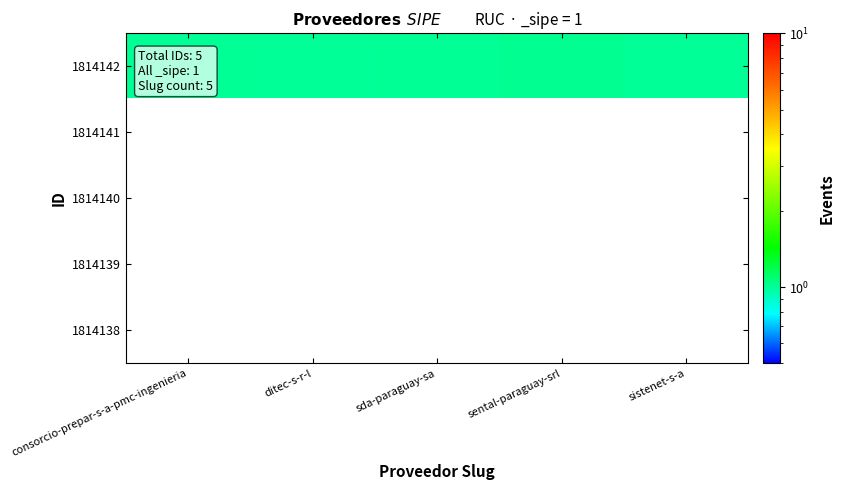

Between ditec-s-r-l and sental-paraguay-srl, which is larger?

sental-paraguay-srl